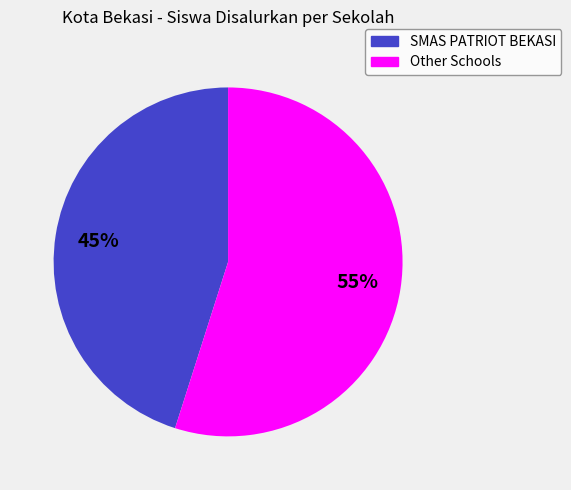

How many segments does this pie chart have?

2